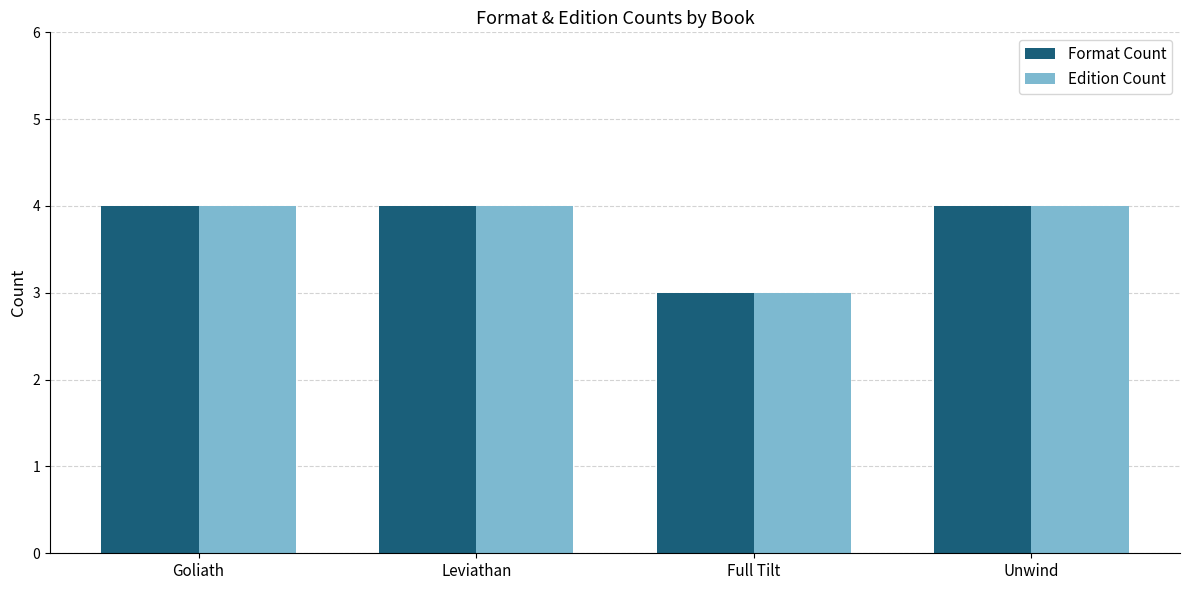

What value does the Format Count series have at Full Tilt?

3